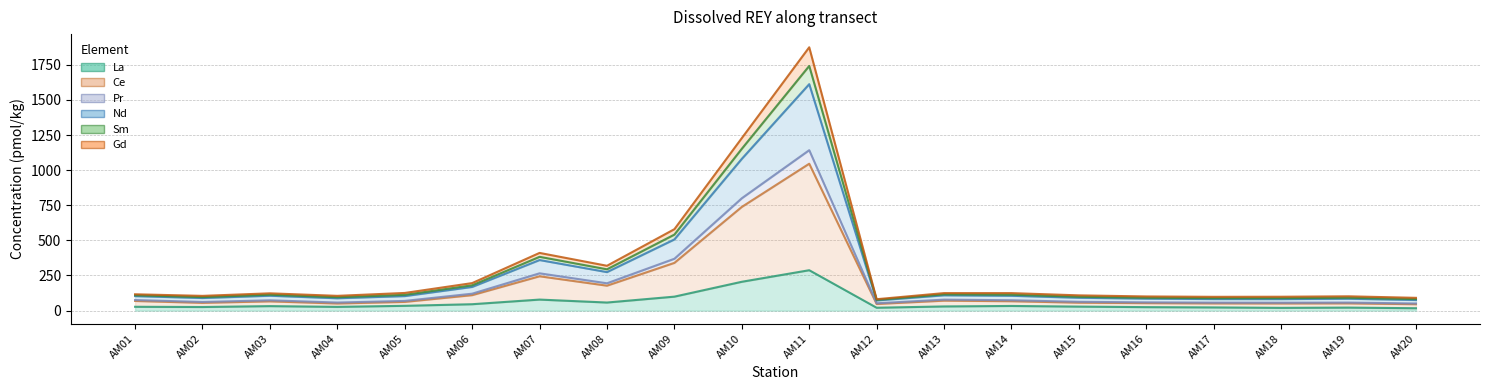

In Pr, how many points are higher than both neighbors (excluding endpoints)?

5